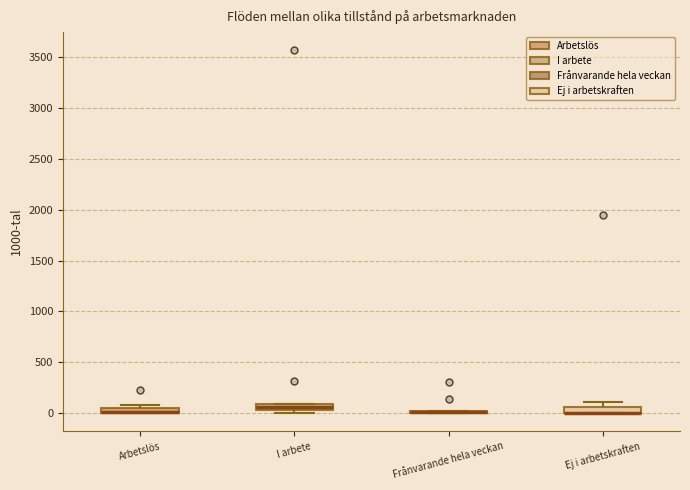

Where is the lower edge of the box for I arbete on the y-axis? The values are not printed on the chart, so give them approximately, as read against the axis.

50